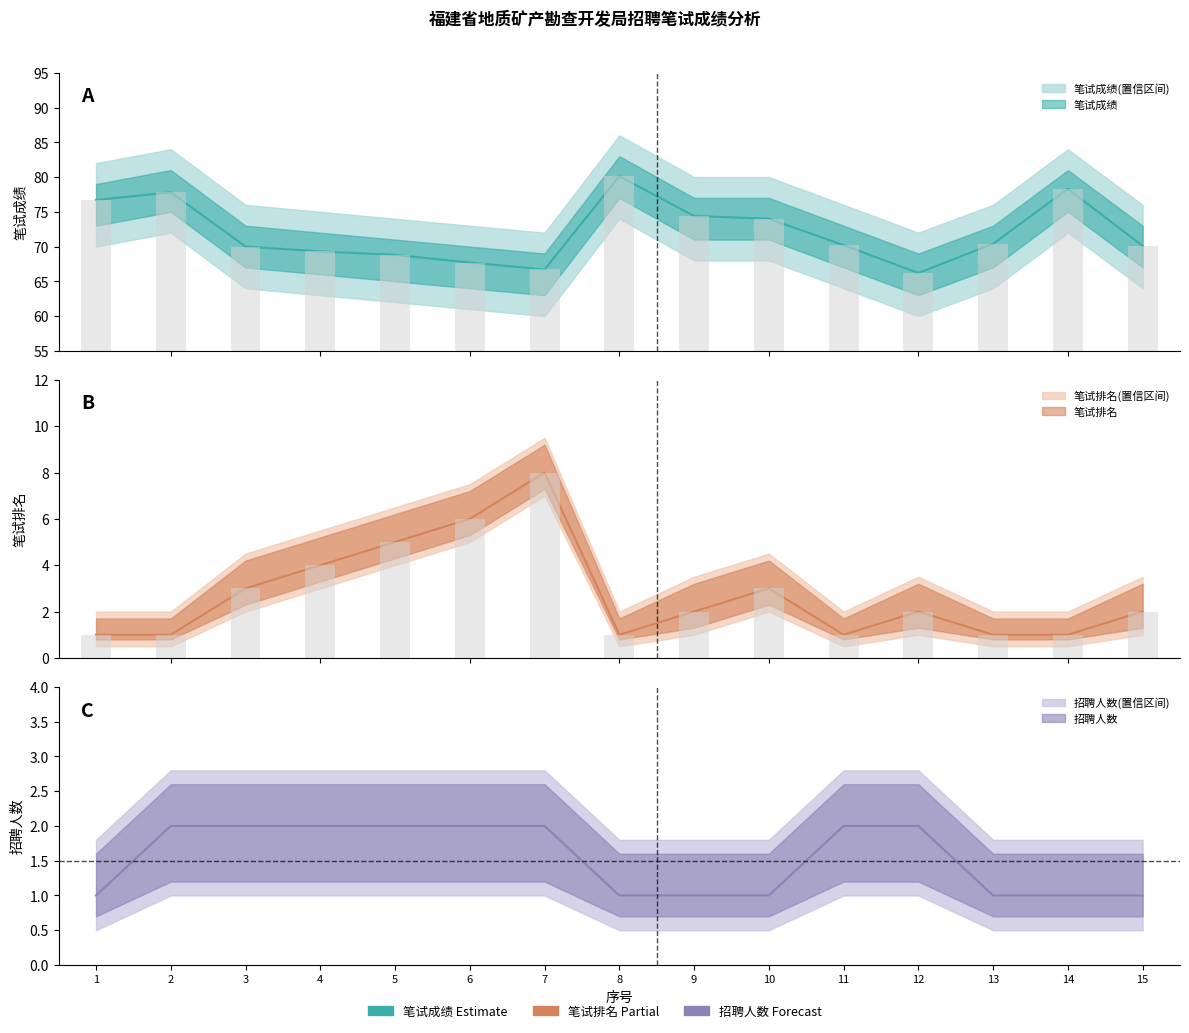

Which series has the widest spread of values?

笔试成绩